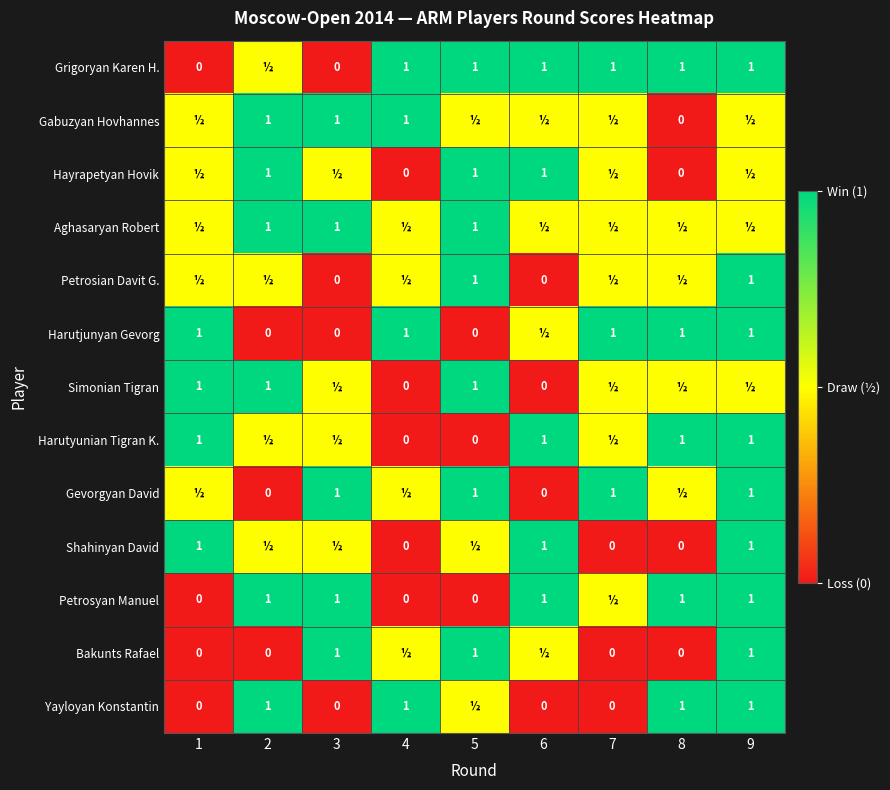

Count the number of data series in this chart.

13